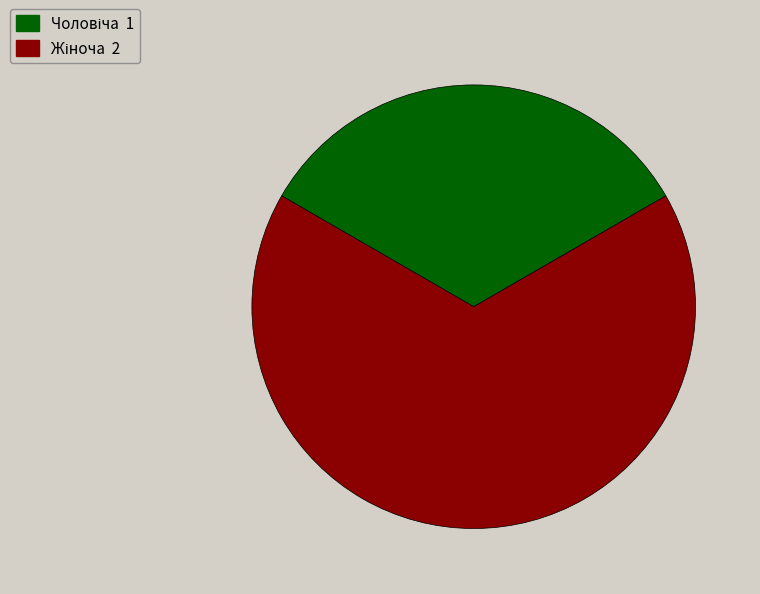

Is there a majority slice in this chart?

Yes